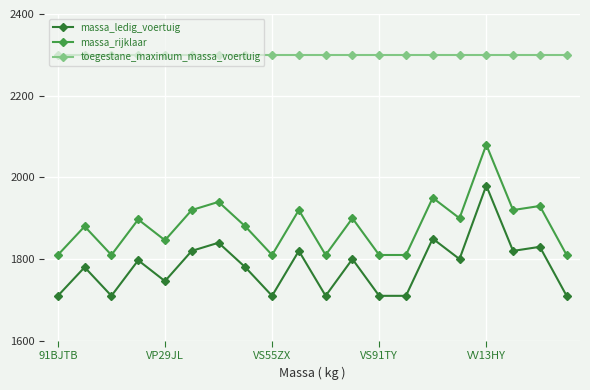

What is the smallest value displayed?

1710